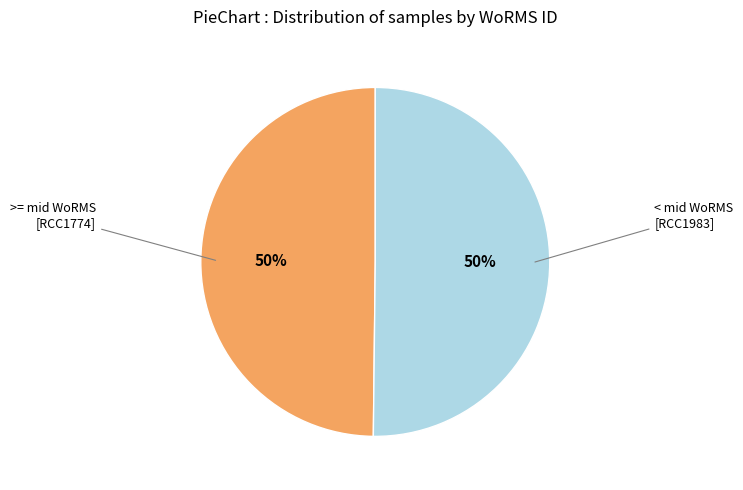

To the nearest percent, what is the average slice percentage?

50%